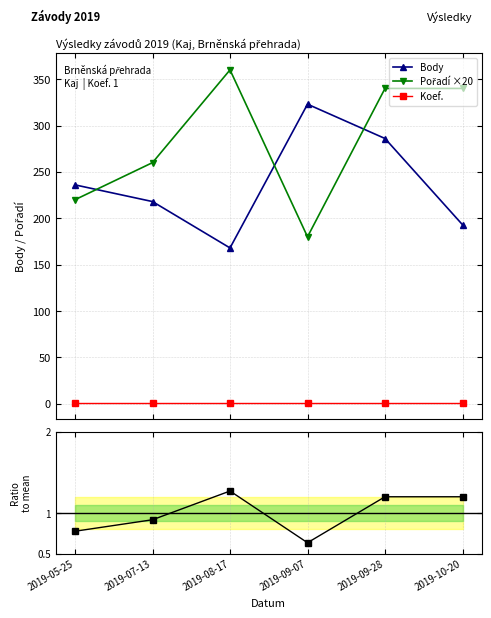

True or false: Koef. and Body intersect in this chart.

False